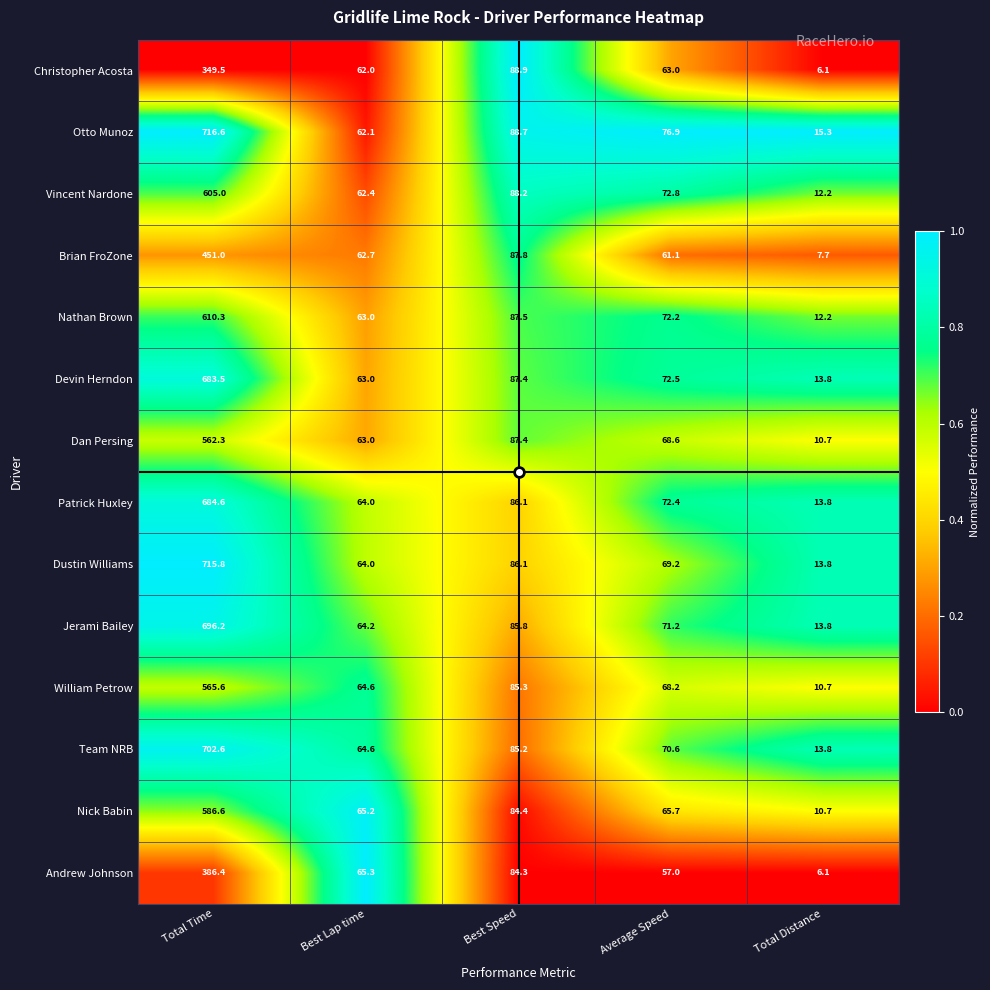

What is the difference between the Christopher Acosta values at Best Lap time and Total Distance?

55.9